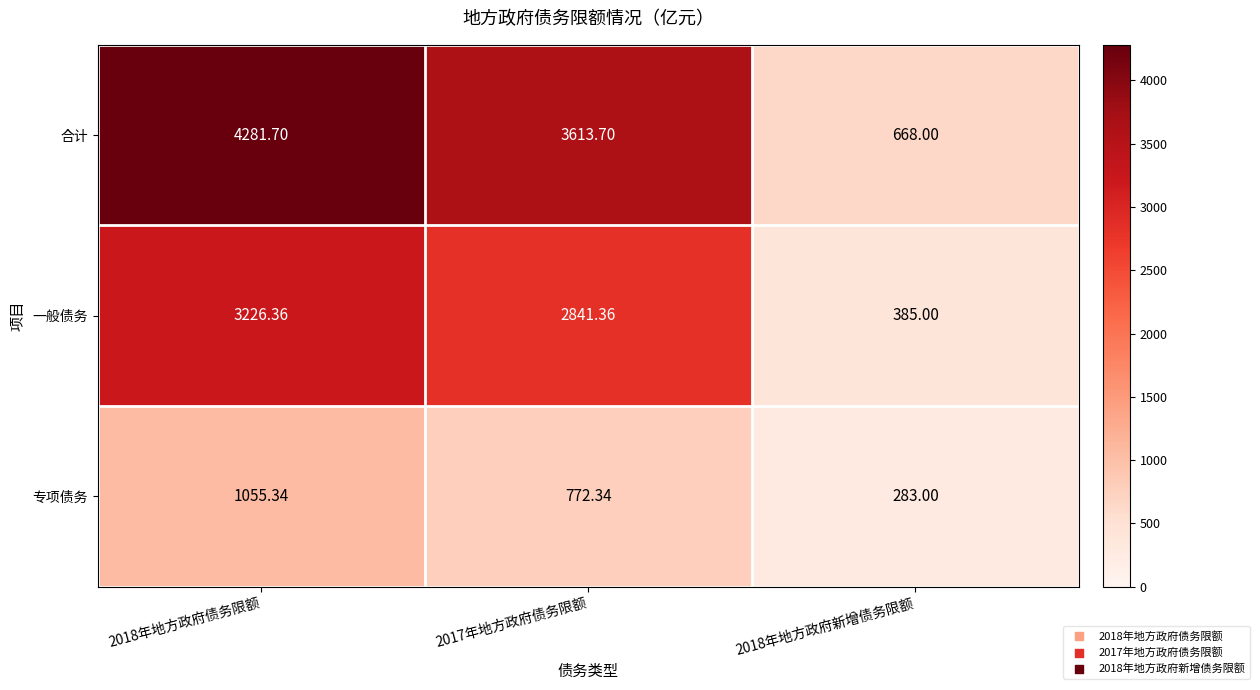

Which series has the largest range (max minus min)?

合计